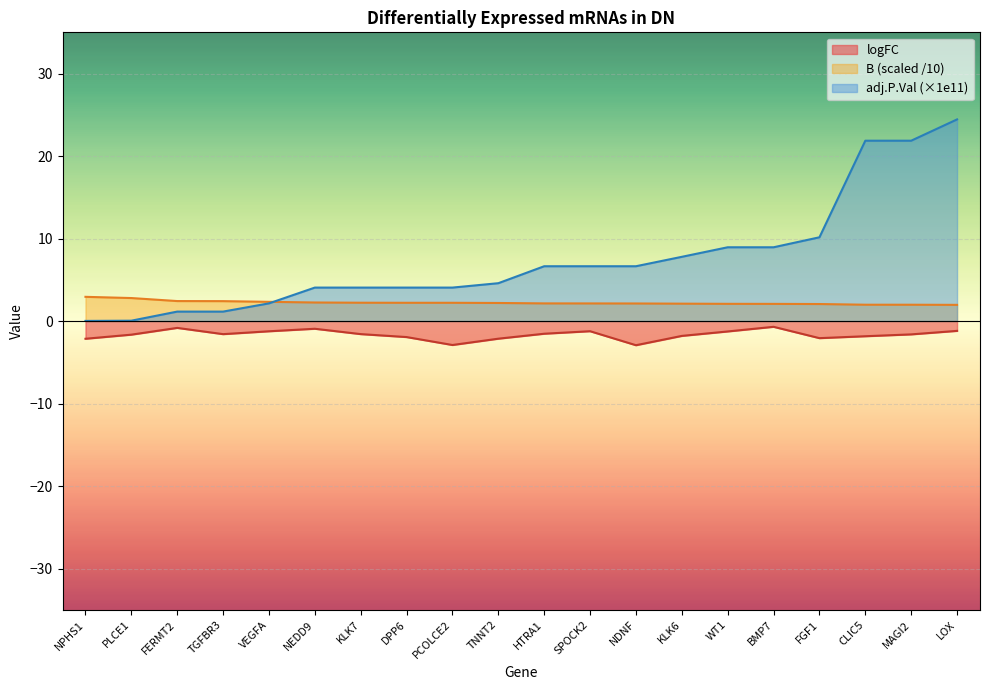

How many data points in logFC are less than -1?

17